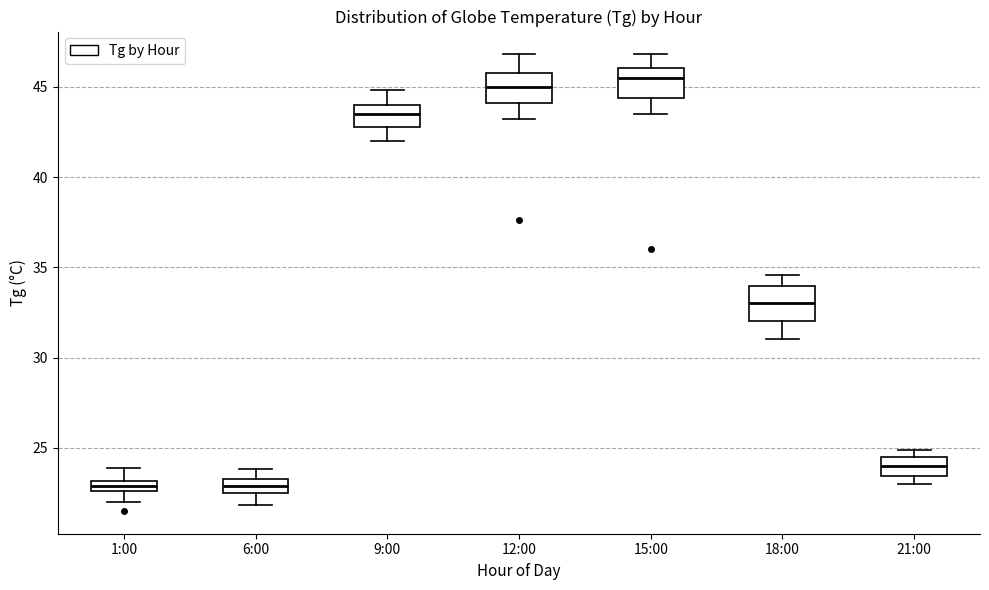

Where is the upper edge of the box for 21:00 on the y-axis? The values are not printed on the chart, so give them approximately, as read against the axis.

24.5